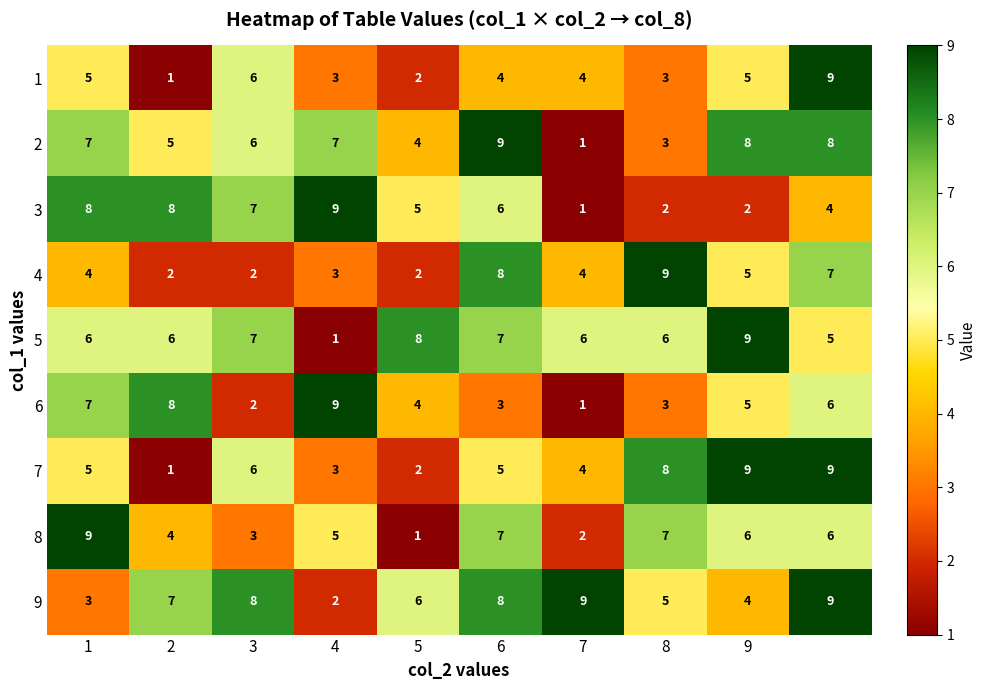

How many 4 values are between 2 and 7?

8